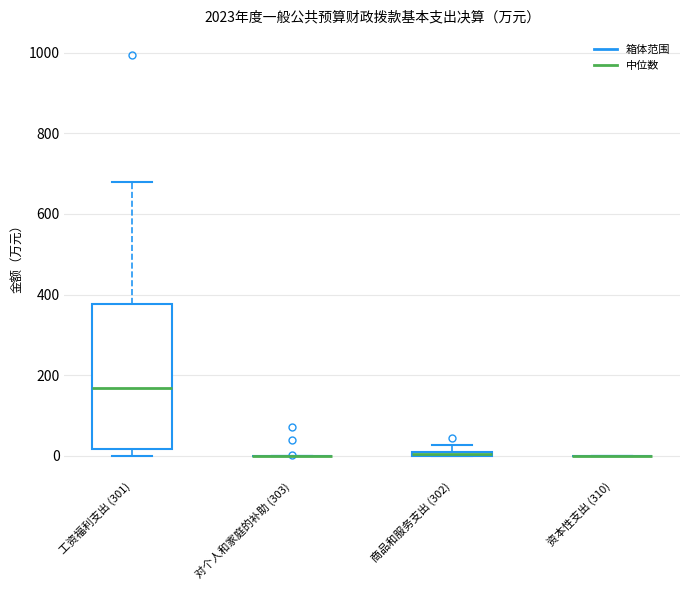

Where is the lower edge of the box for 工资福利支出 (301) on the y-axis? The values are not printed on the chart, so give them approximately, as read against the axis.

20